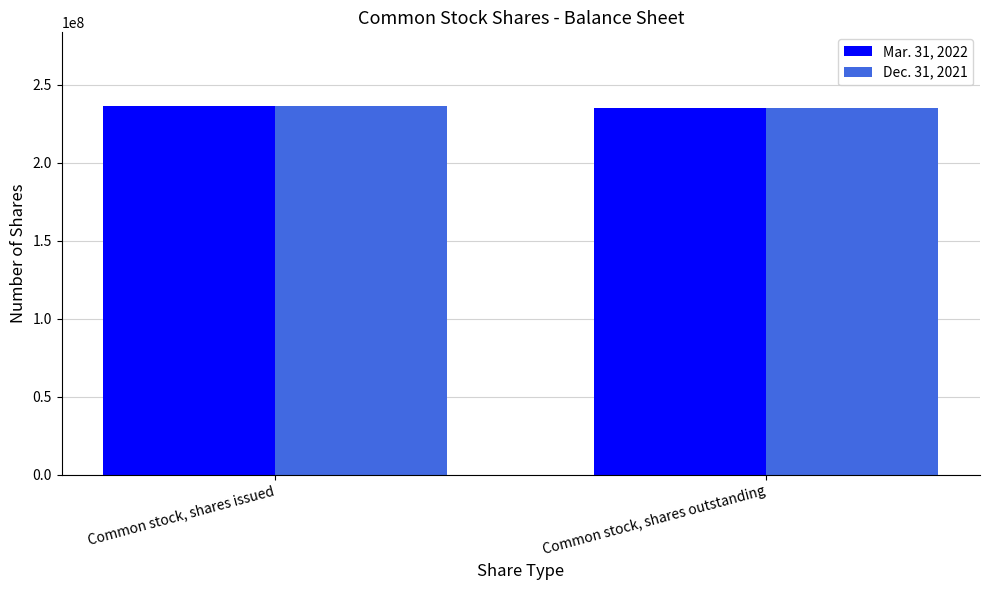

What is the total value across all series at Common stock, shares issued?

472830478